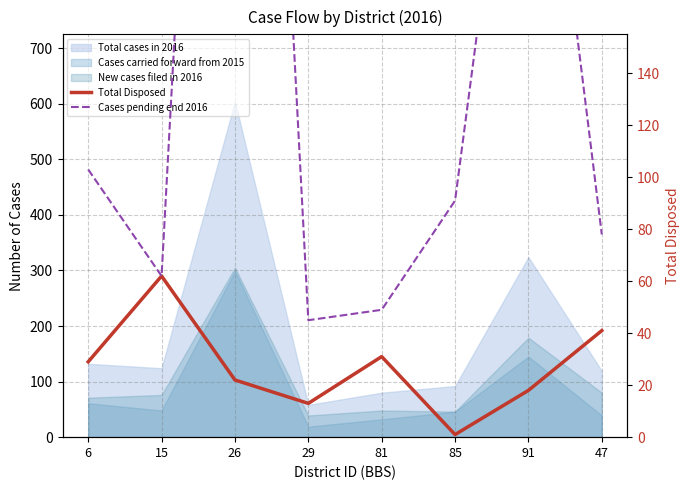

How many data points in Total Disposed are above 29?

3